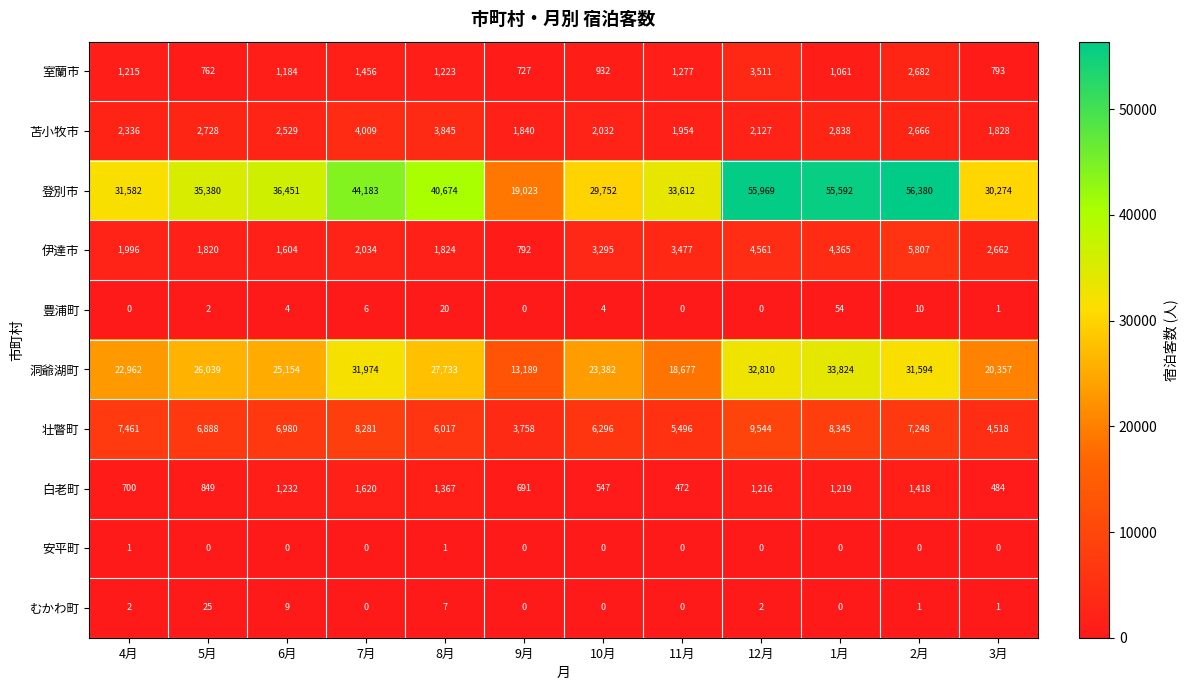

At how many categories does at least one series exceed 30306?

9